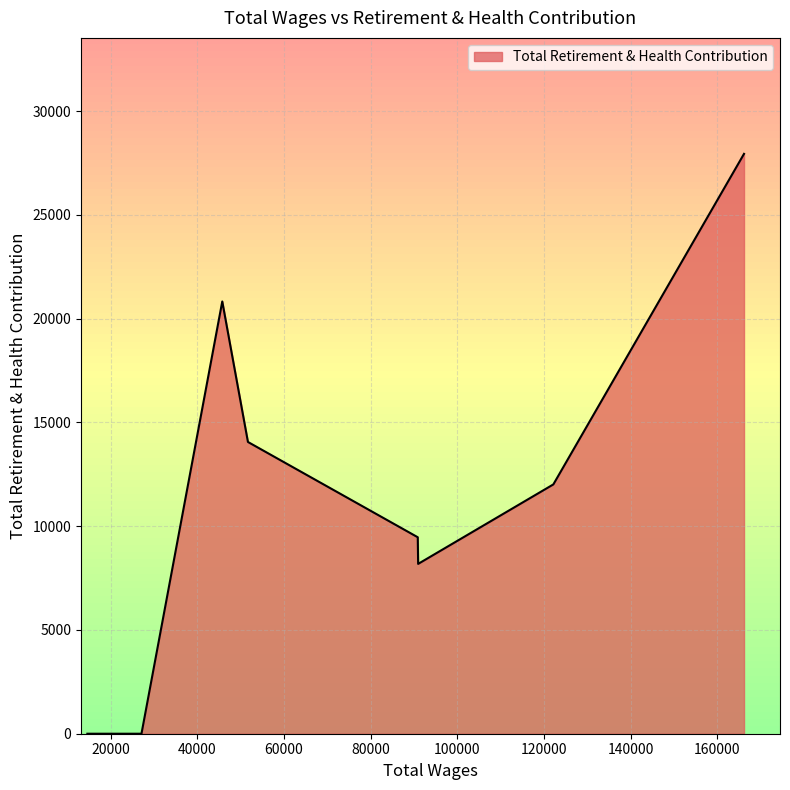

What is the average value?

11564